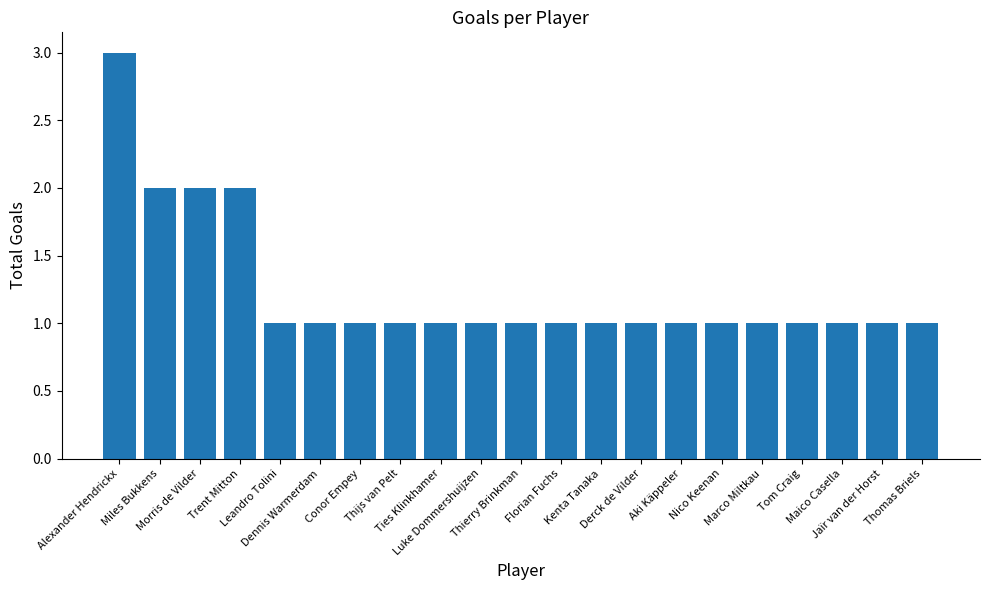

How many bars are there in total?

21